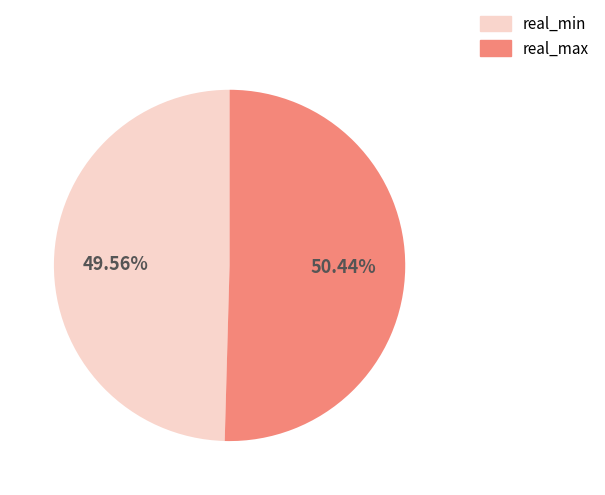

Does any single category account for the majority?

Yes